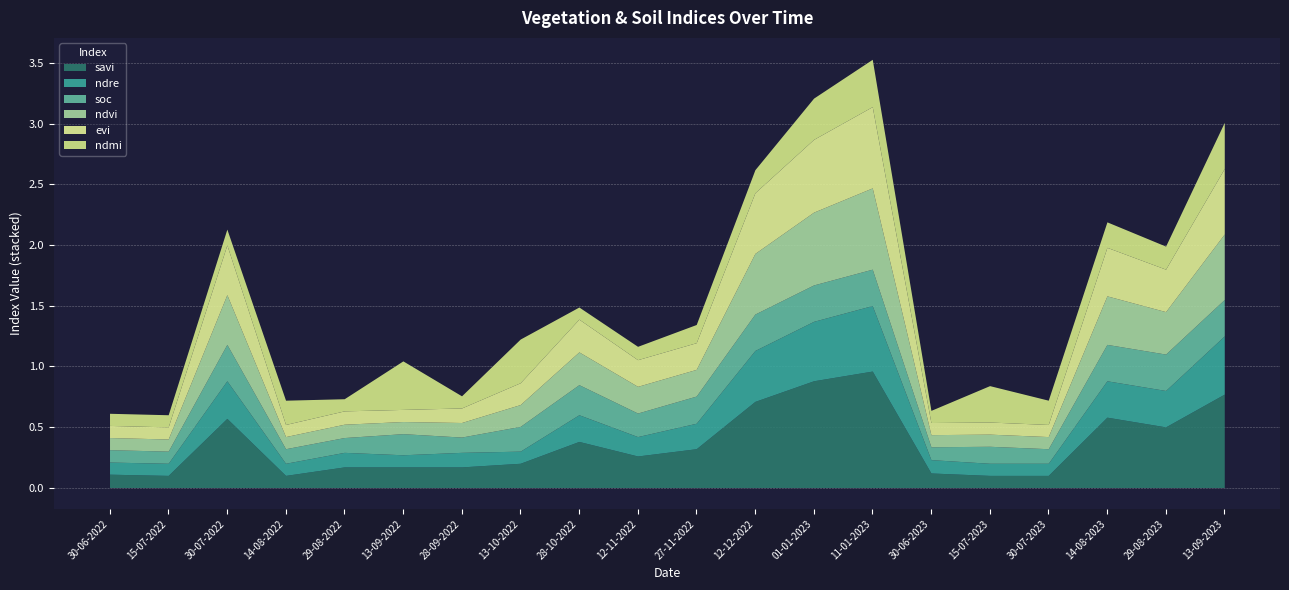

True or false: ndvi and ndmi cross at least once.

True